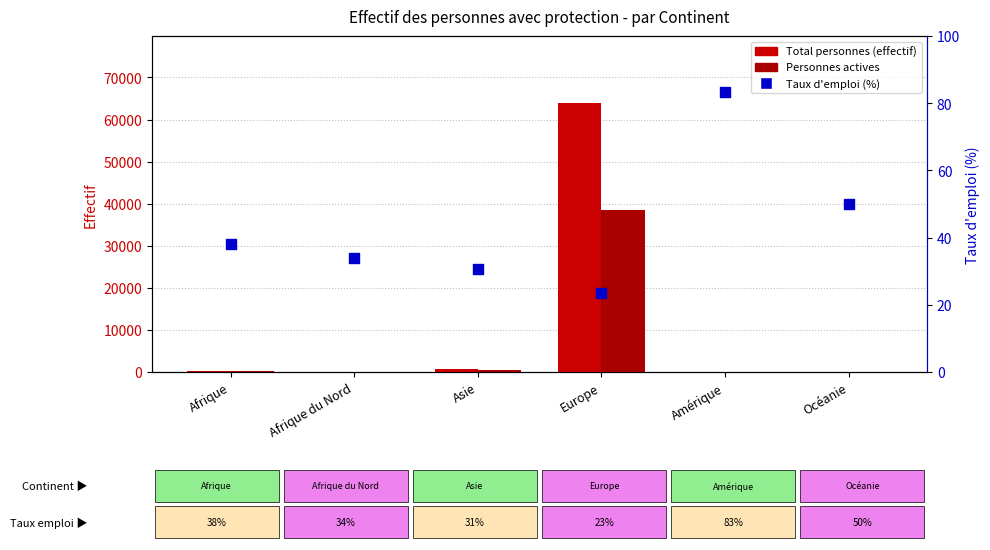

Which series reaches the minimum Y coordinate?

Total personnes